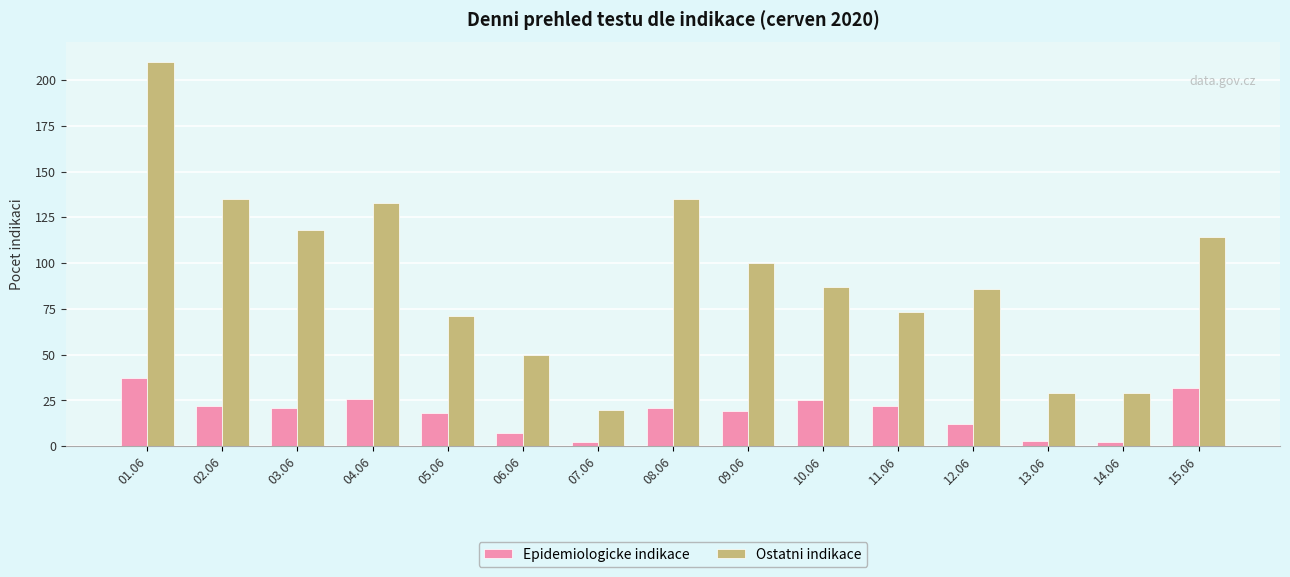

What is the total value across all series at 14.06?

31